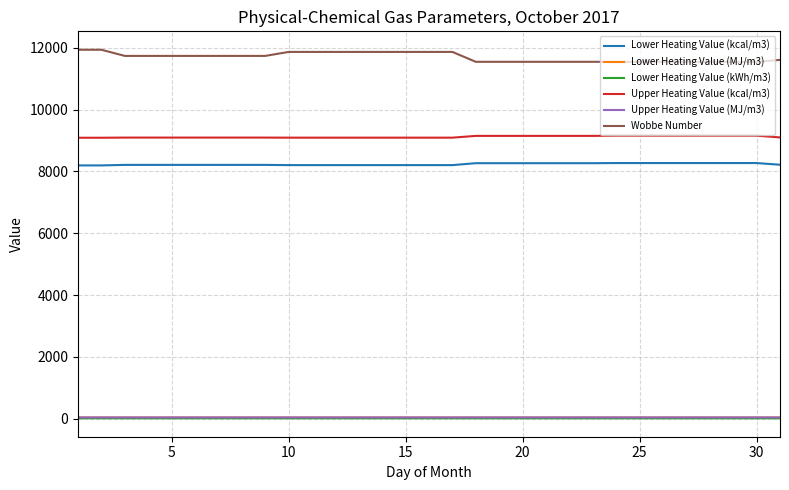

Which series has the largest total across all categories?

Wobbe Number